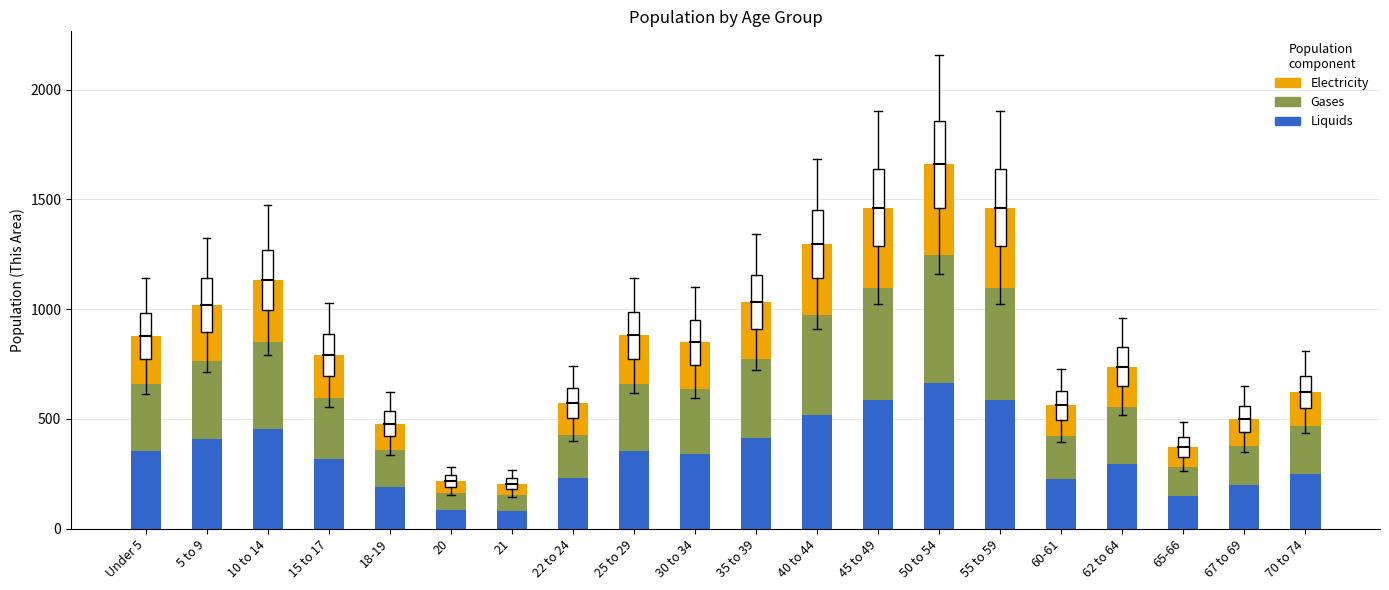

What is the minimum value for Liquids?

81.6